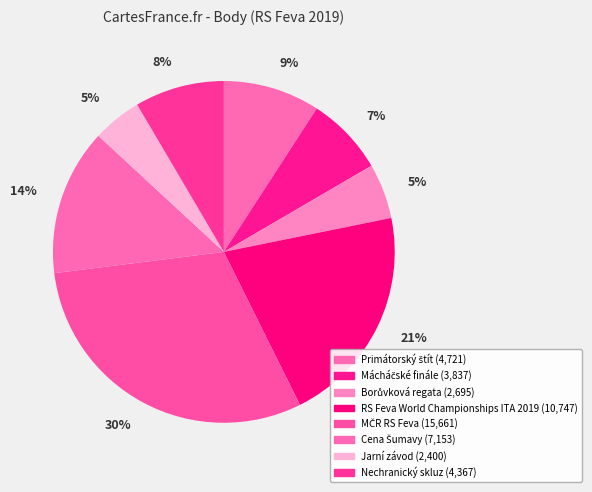

Which category has the smallest portion of the pie?

Jarní závod